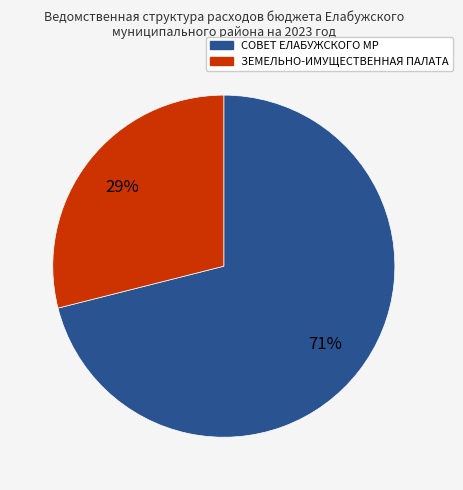

Is there a majority slice in this chart?

Yes